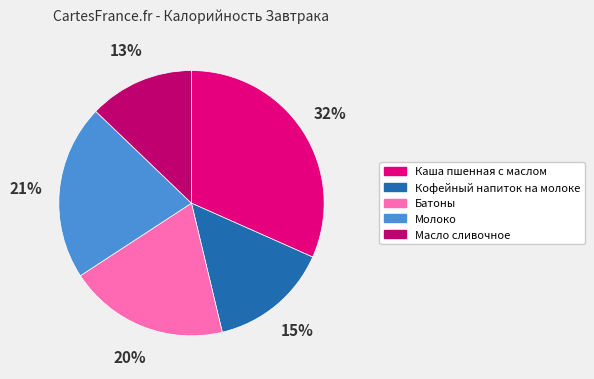

What percentage is the Кофейный напиток на молоке slice, to the nearest percent?

15%